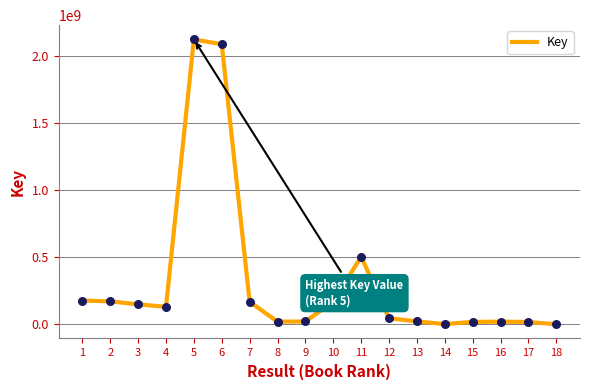

Between 10 and 3, which is larger?

10